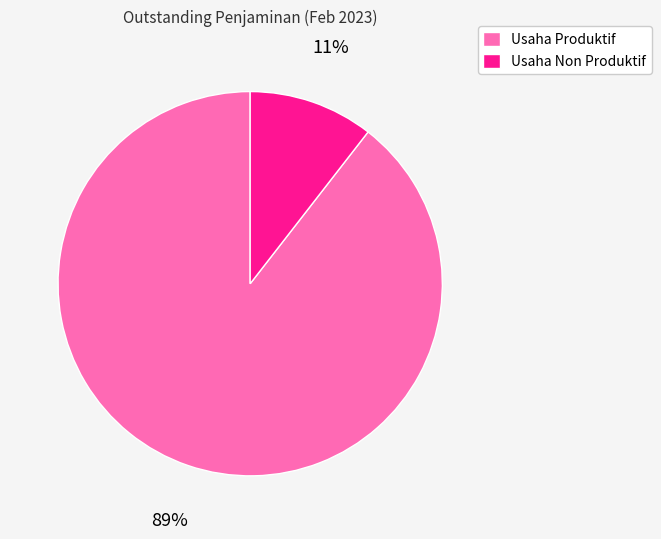

True or false: Usaha Non Produktif accounts for 11% of the total.

True